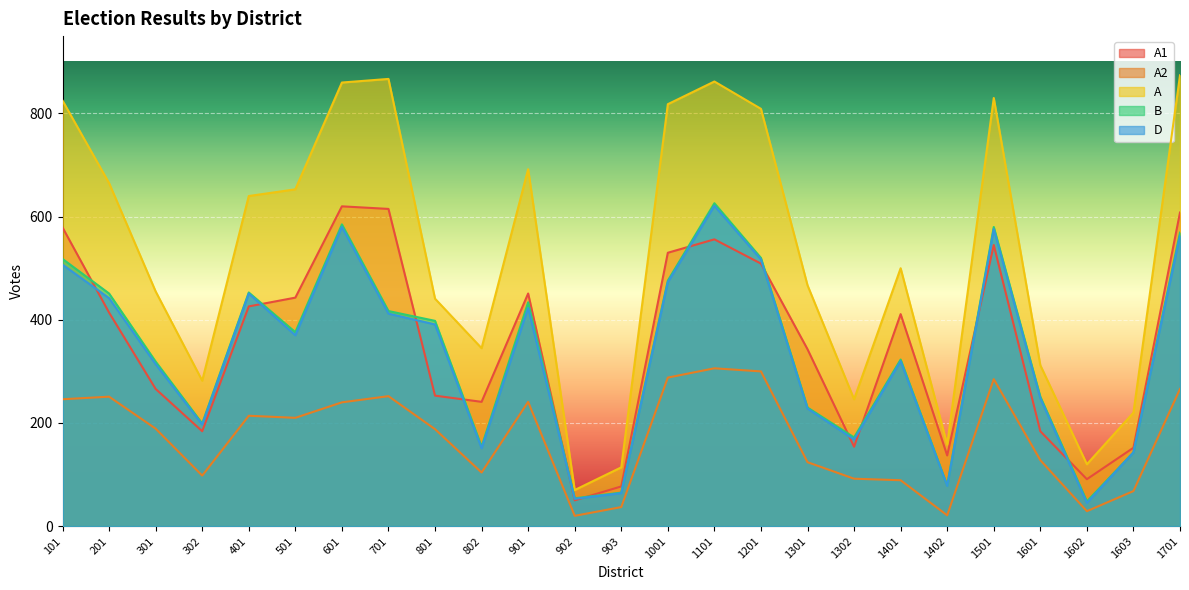

Read the D value at 201, to the nearest 100.

400